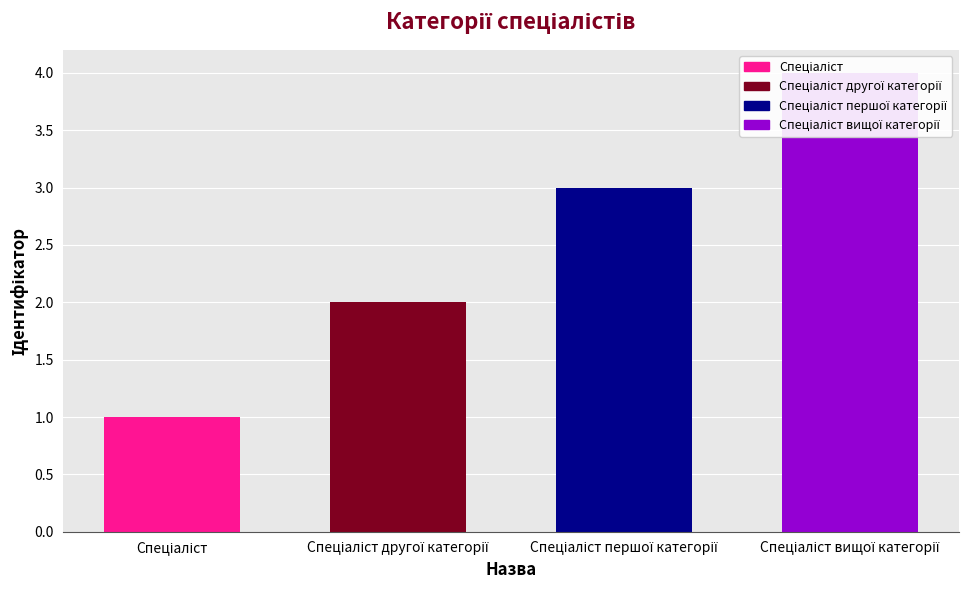

The chart shows a value of 3 at Спеціаліст першої категорії. True or false?

True